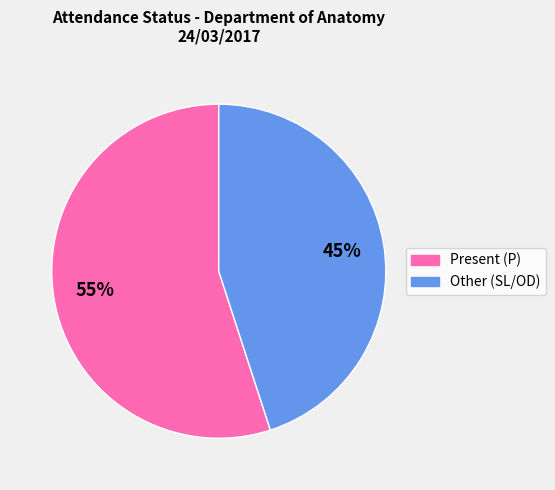

What percentage is the Other (SL/OD) slice, to the nearest percent?

45%